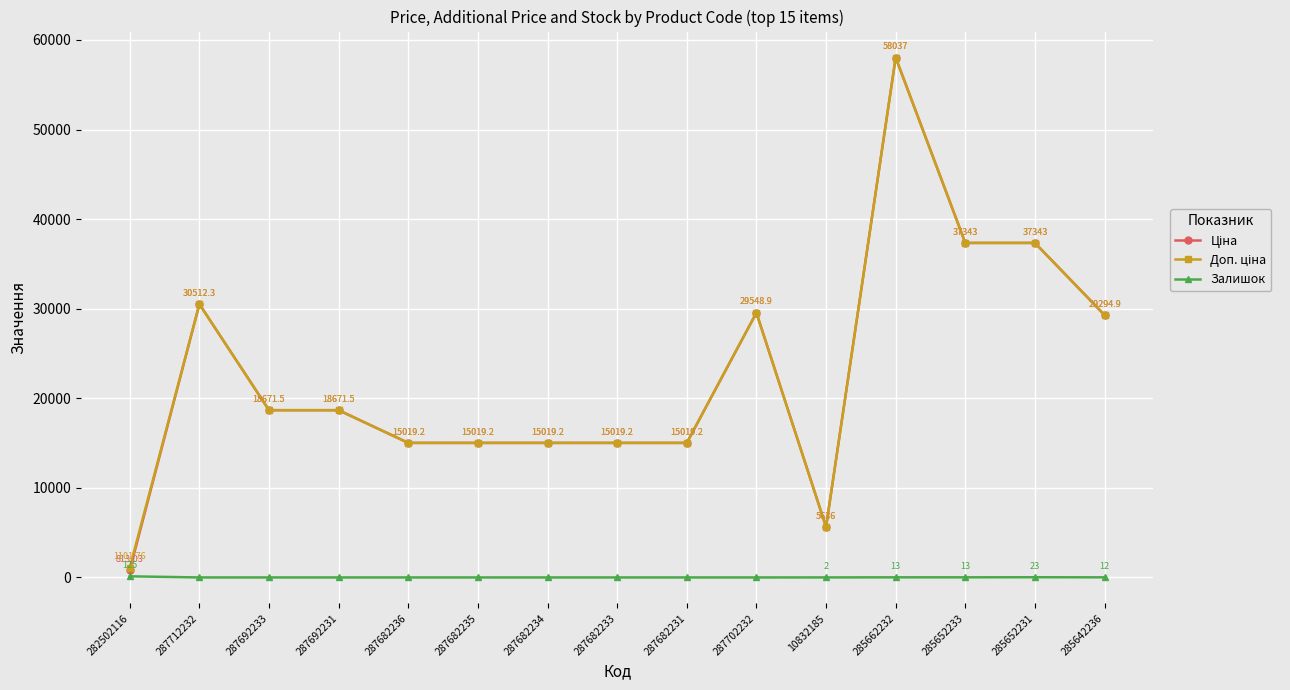

At which category is the sum across all series the highest?

285662232